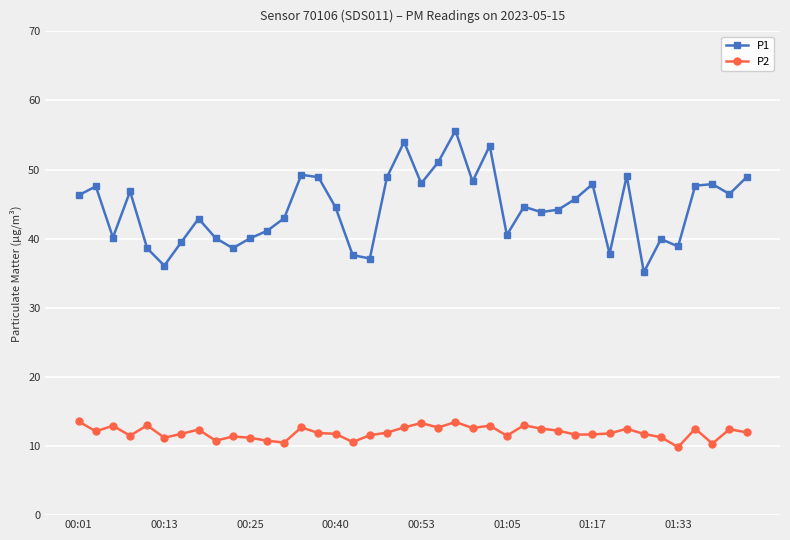

True or false: P2 and P1 intersect in this chart.

False